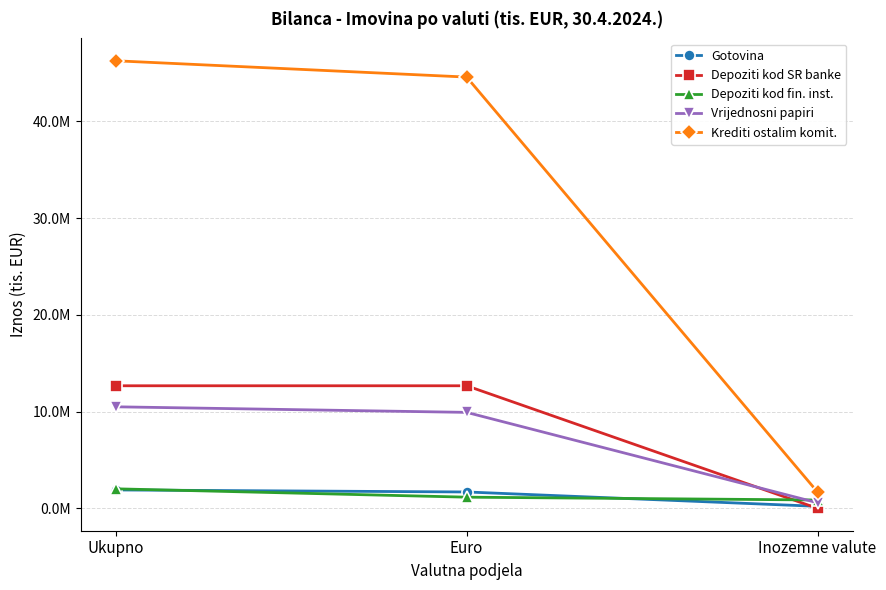

Does the chart have visible grid lines?

Yes